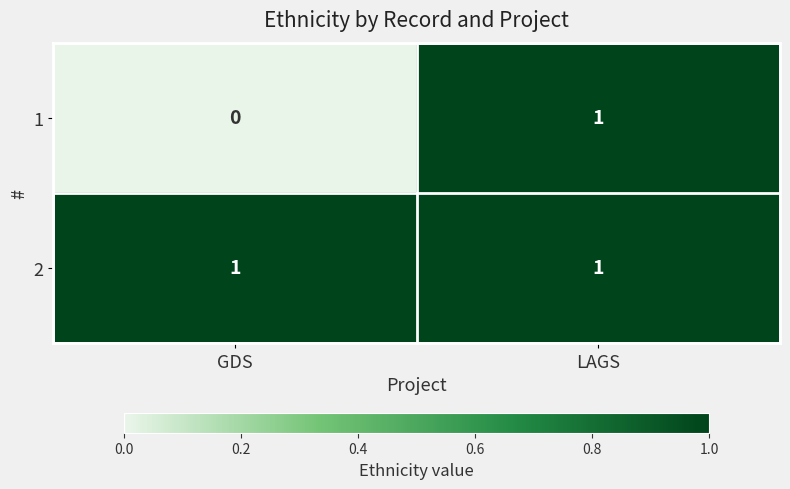

What is the total value across all series at GDS?

1